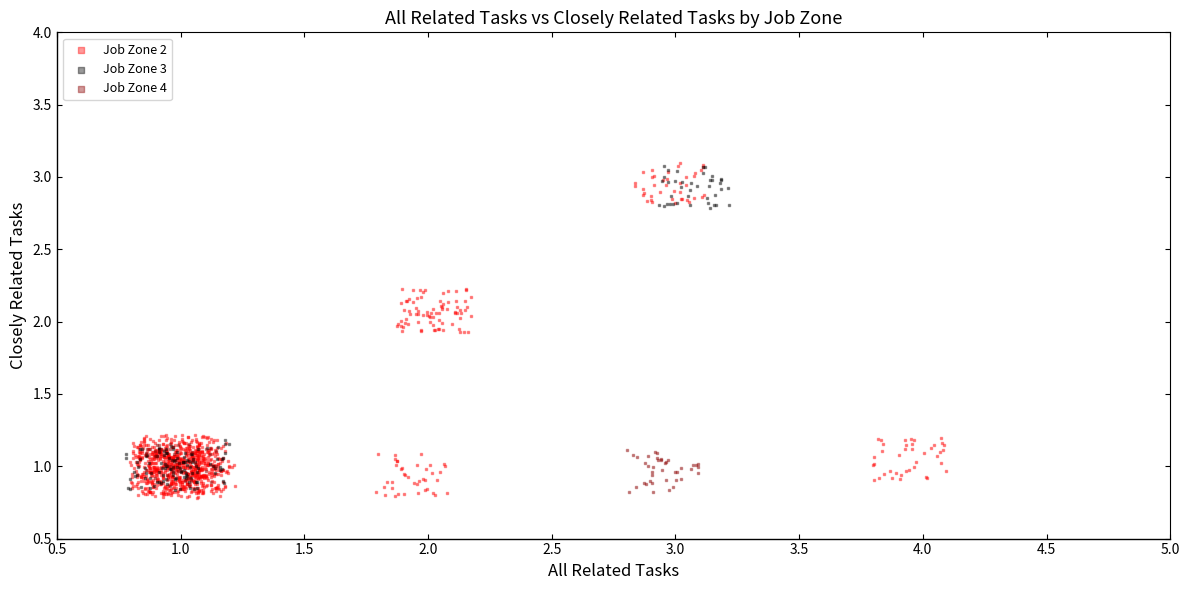

Which series contains the lowest Y value?

Job Zone 2